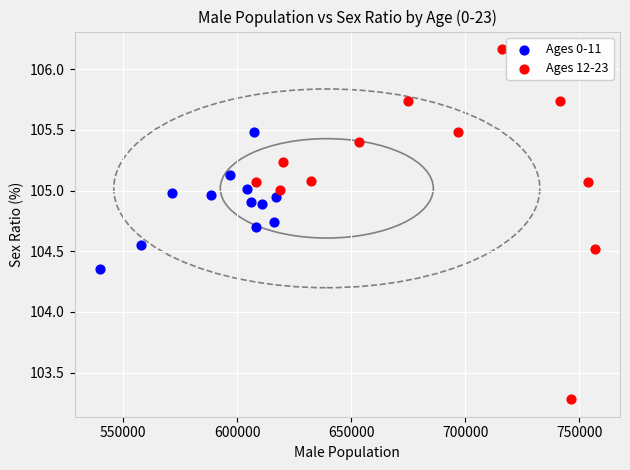

Which series reaches the minimum Y coordinate?

Ages 12-23